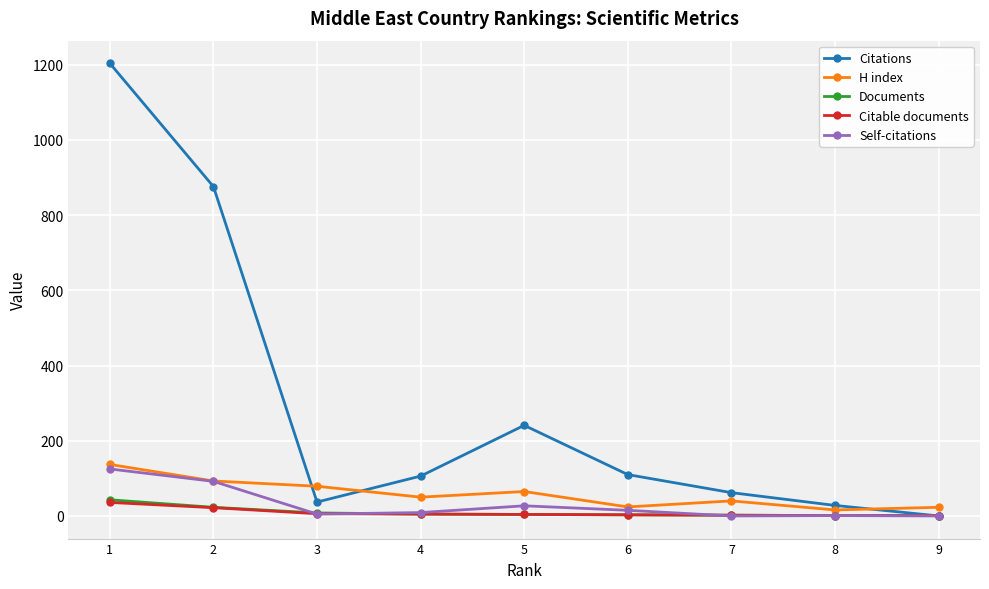

The value of H index at 7 is 40. True or false?

True